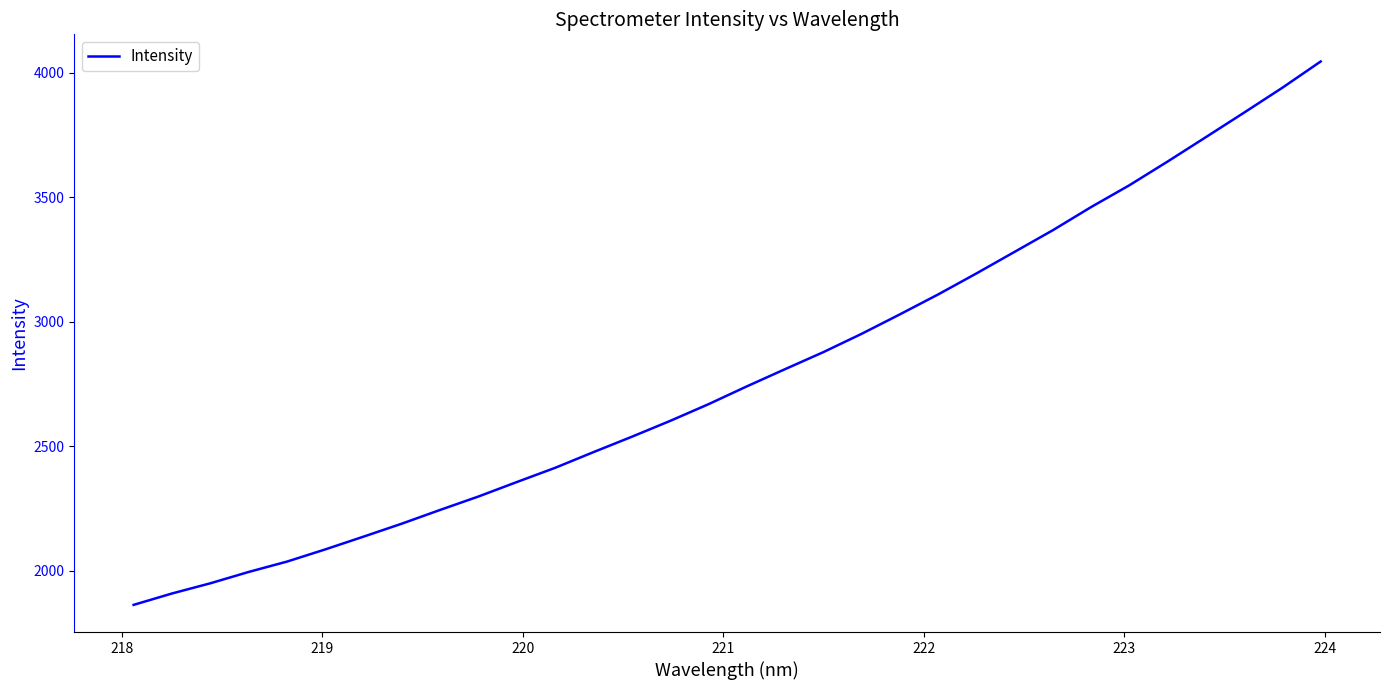

Is this an area chart (filled region under the line)?

No